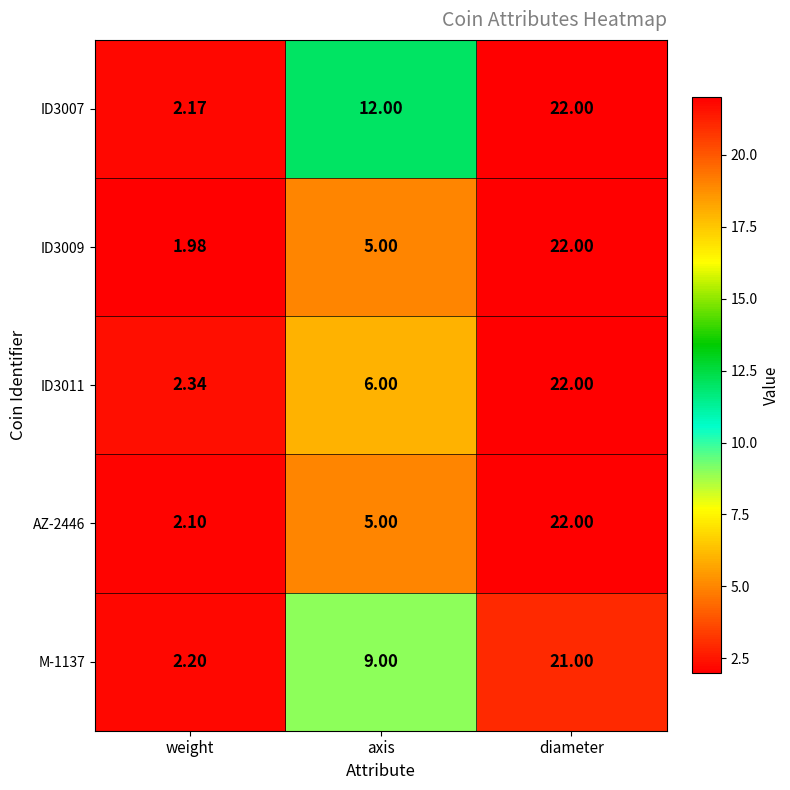

List the labels in order of AZ-2446 value, largest first.

diameter, axis, weight